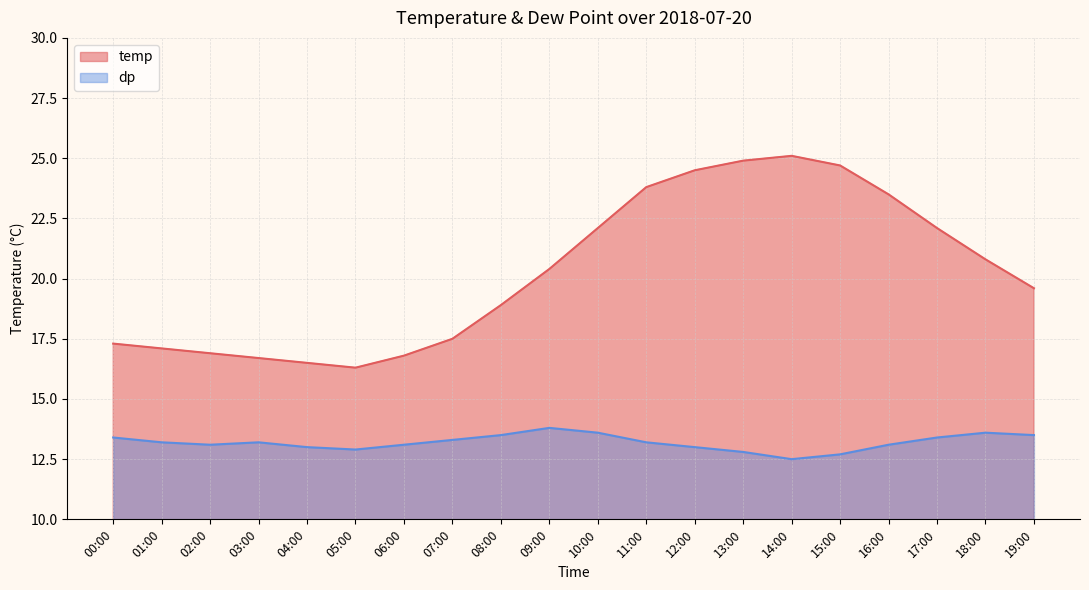

Reading right to left, list all the values displayed in this chart.

temp: 19:00=19.6	18:00=20.8	17:00=22.1	16:00=23.5	15:00=24.7	14:00=25.1	13:00=24.9	12:00=24.5	11:00=23.8	10:00=22.1	09:00=20.4	08:00=18.9	07:00=17.5	06:00=16.8	05:00=16.3	04:00=16.5	03:00=16.7	02:00=16.9	01:00=17.1	00:00=17.3
dp: 19:00=13.5	18:00=13.6	17:00=13.4	16:00=13.1	15:00=12.7	14:00=12.5	13:00=12.8	12:00=13.0	11:00=13.2	10:00=13.6	09:00=13.8	08:00=13.5	07:00=13.3	06:00=13.1	05:00=12.9	04:00=13.0	03:00=13.2	02:00=13.1	01:00=13.2	00:00=13.4